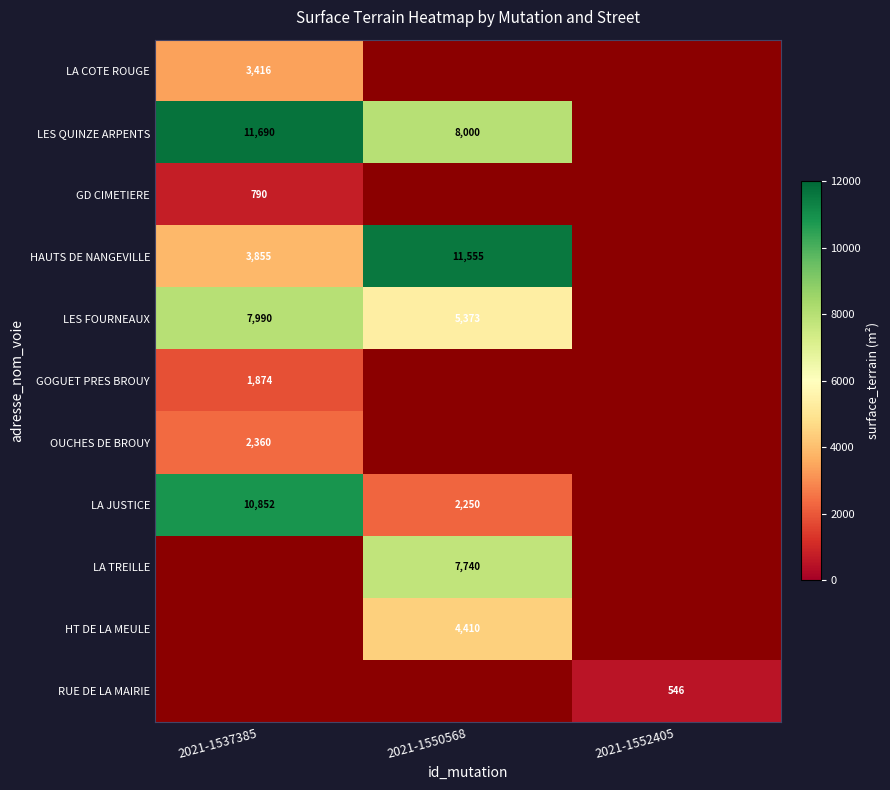

The RUE DE LA MAIRIE series shows 325 at 2021-1552405. True or false?

False